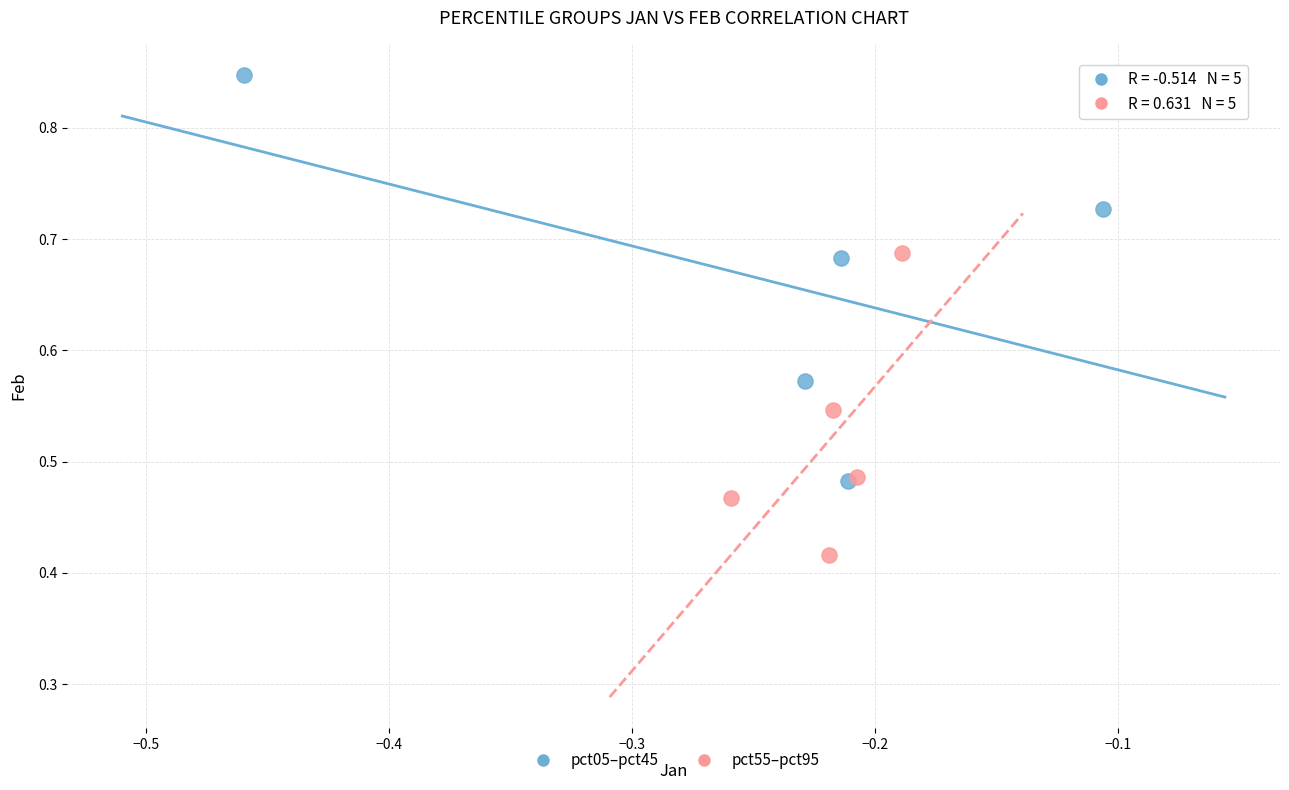

Which series contains the highest Y value?

pct05–pct45